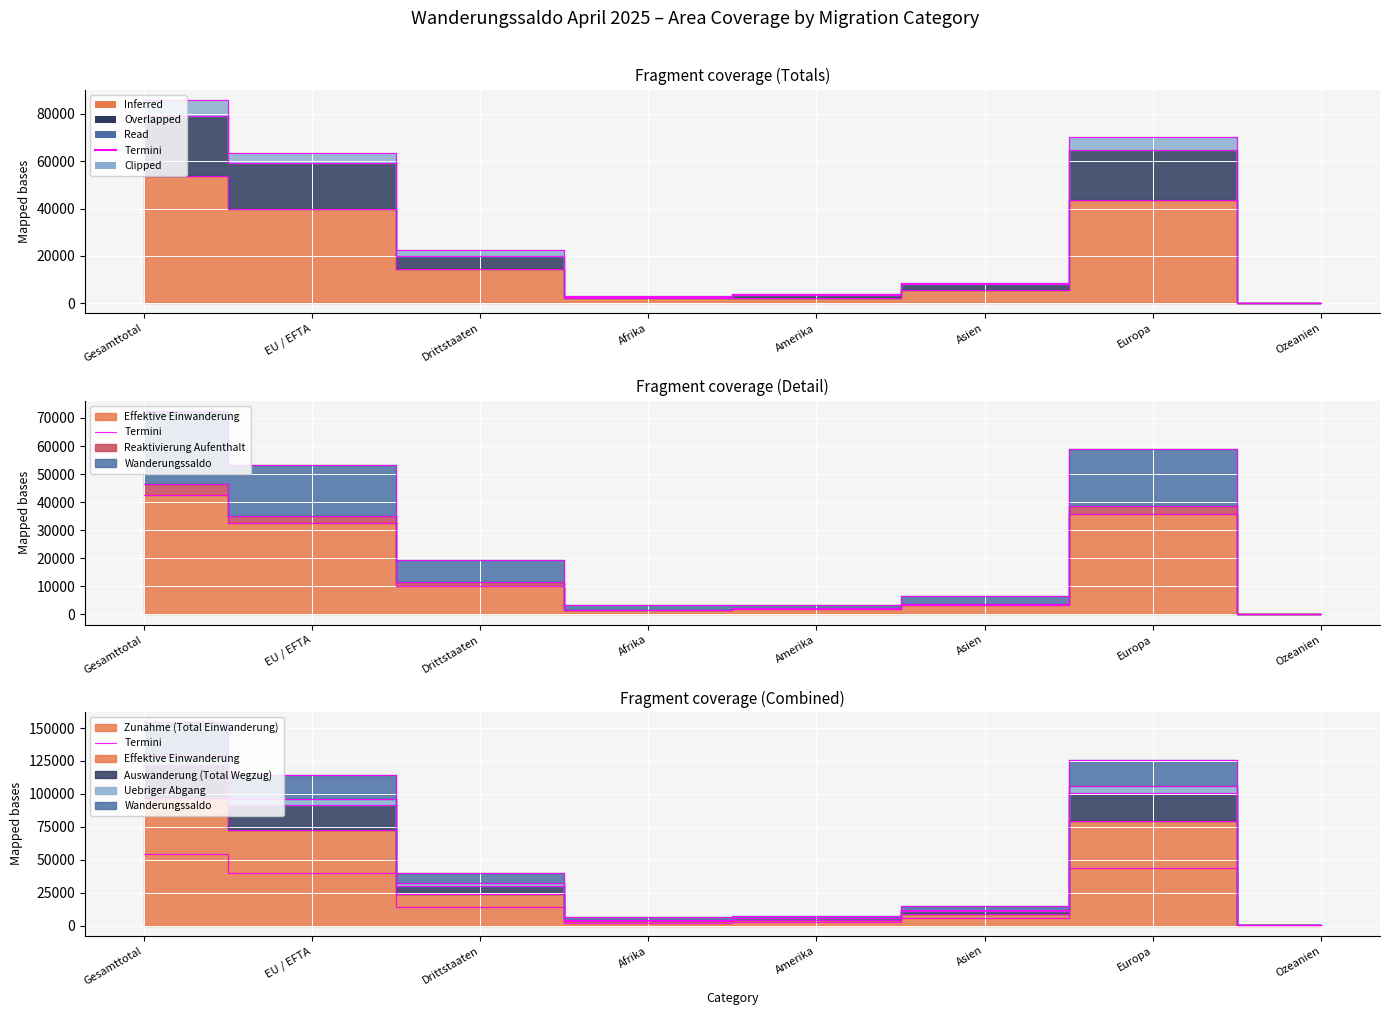

What position from the right is Gesamttotal?

8